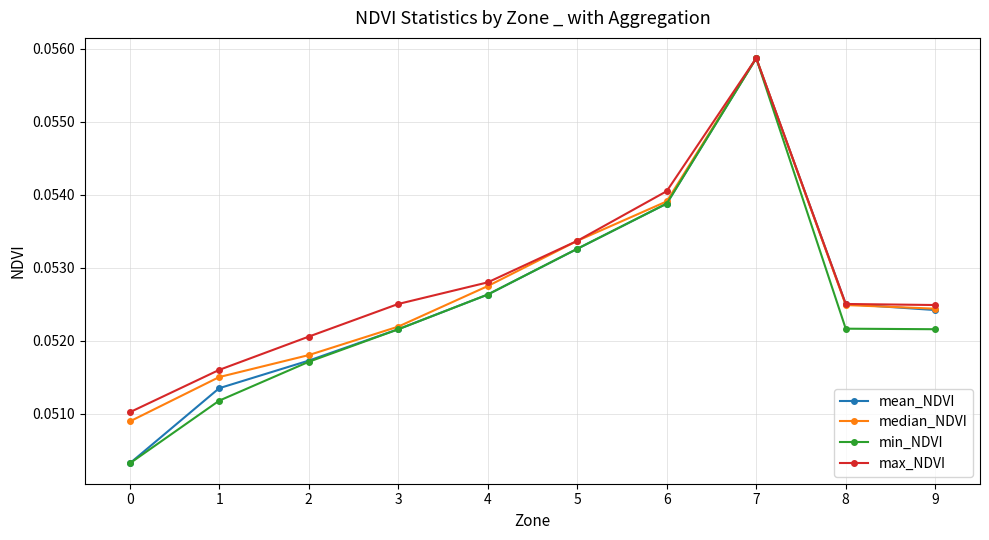

The median_NDVI series shows 0.0 at 1. True or false?

False